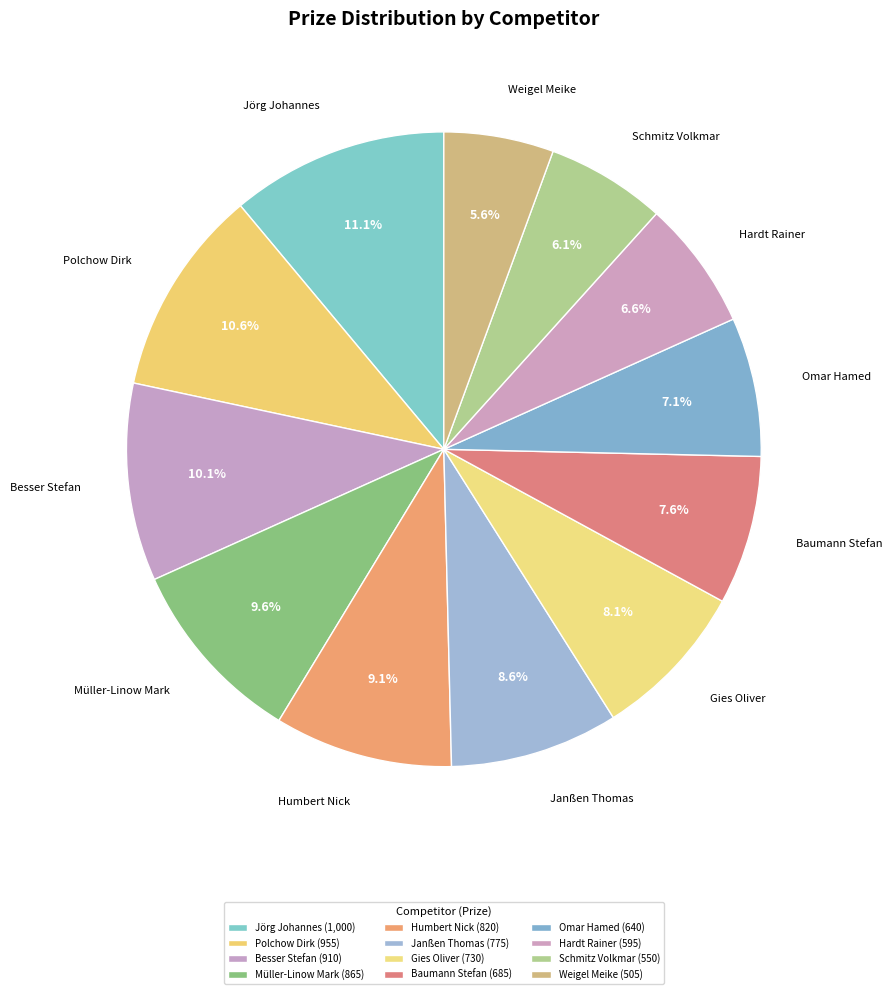

What is the ratio of the value at Humbert Nick to the value at Weigel Meike?

1.6